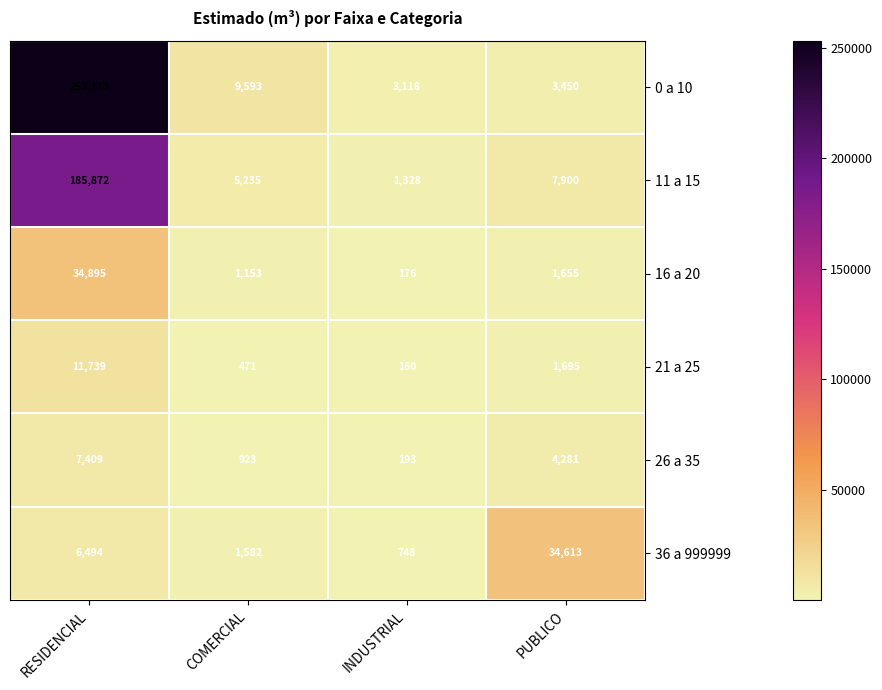

What is the sum of all 11 a 15 values?

200335